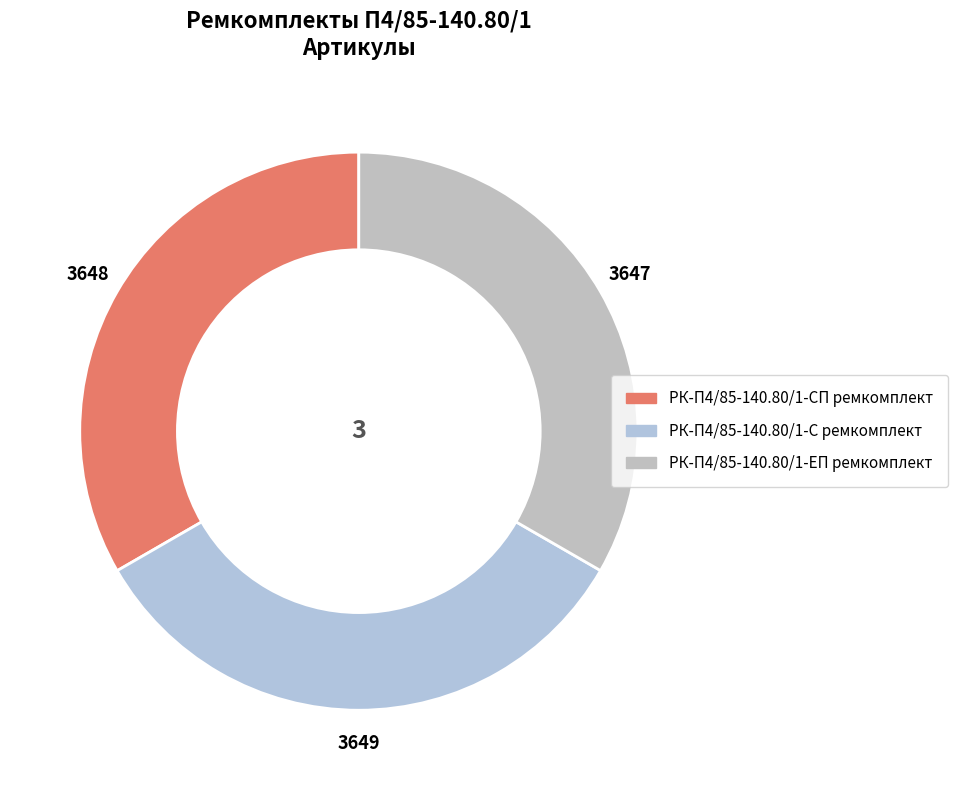

Does any single category account for the majority?

No